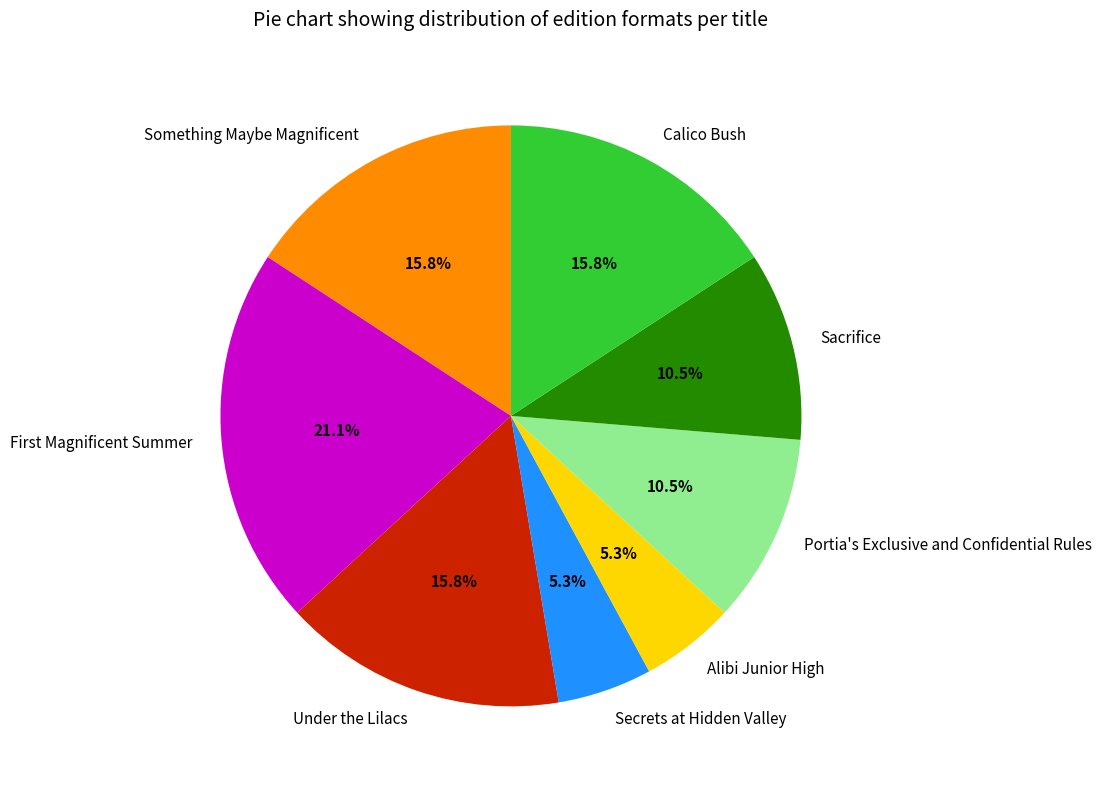

How many slices are in this pie chart?

8